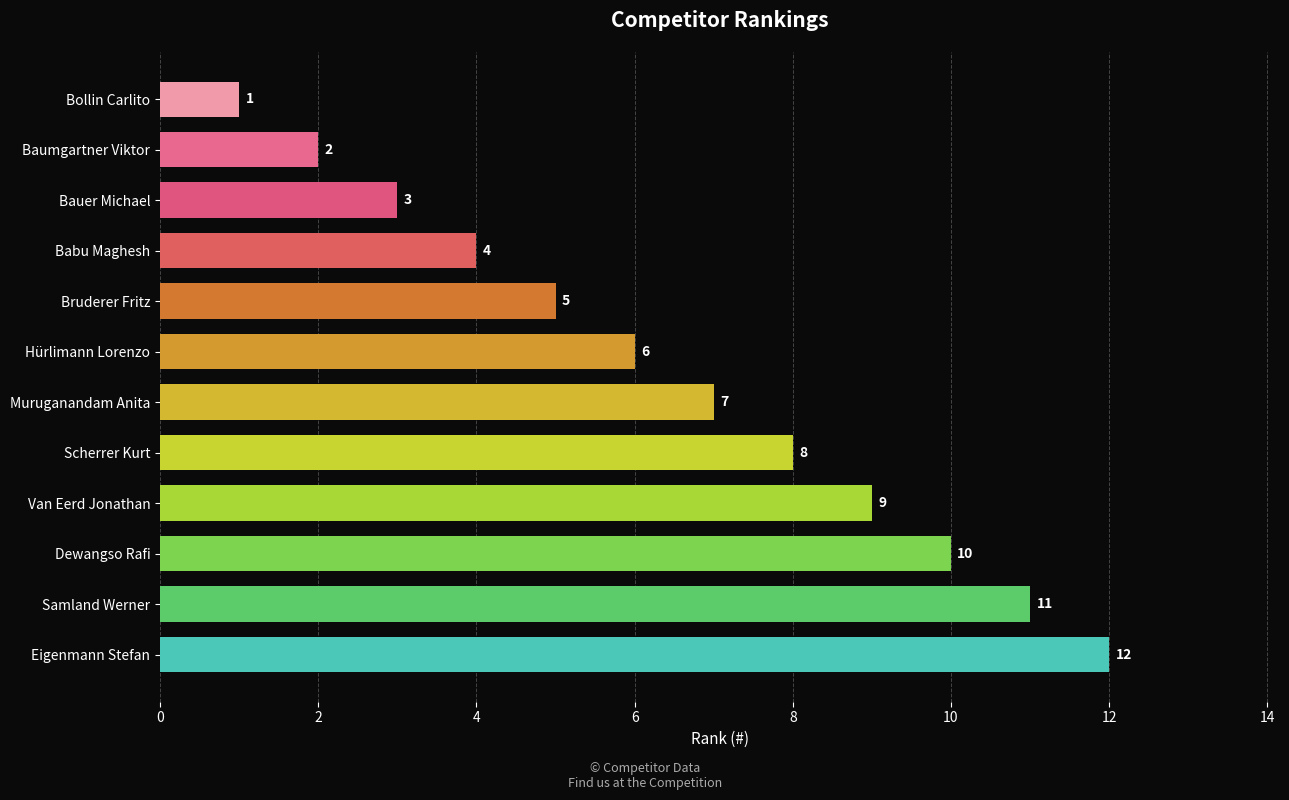

What is the difference between the maximum and minimum values?

11